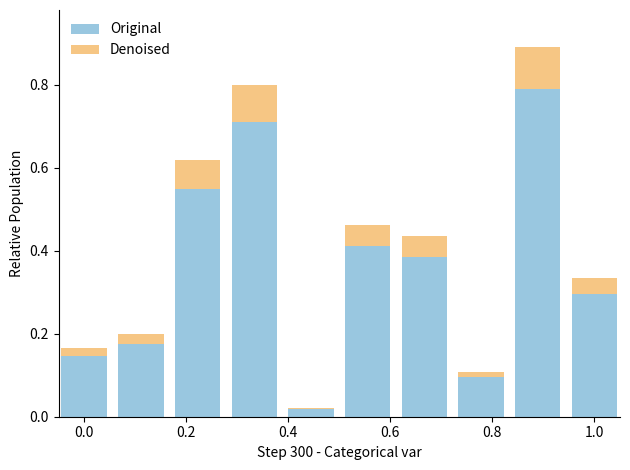

Does the chart contain stacked bars?

Yes